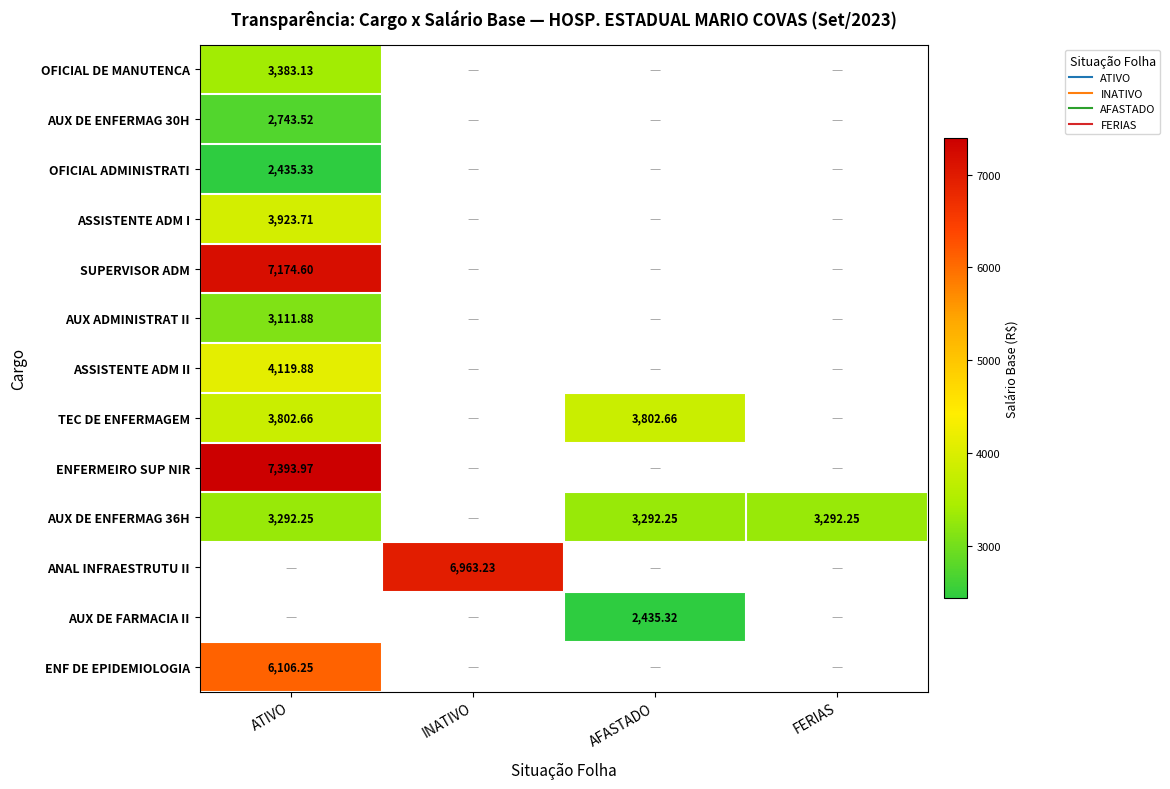

At which label is AUX DE ENFERMAG 30H closest to 2743?

ATIVO